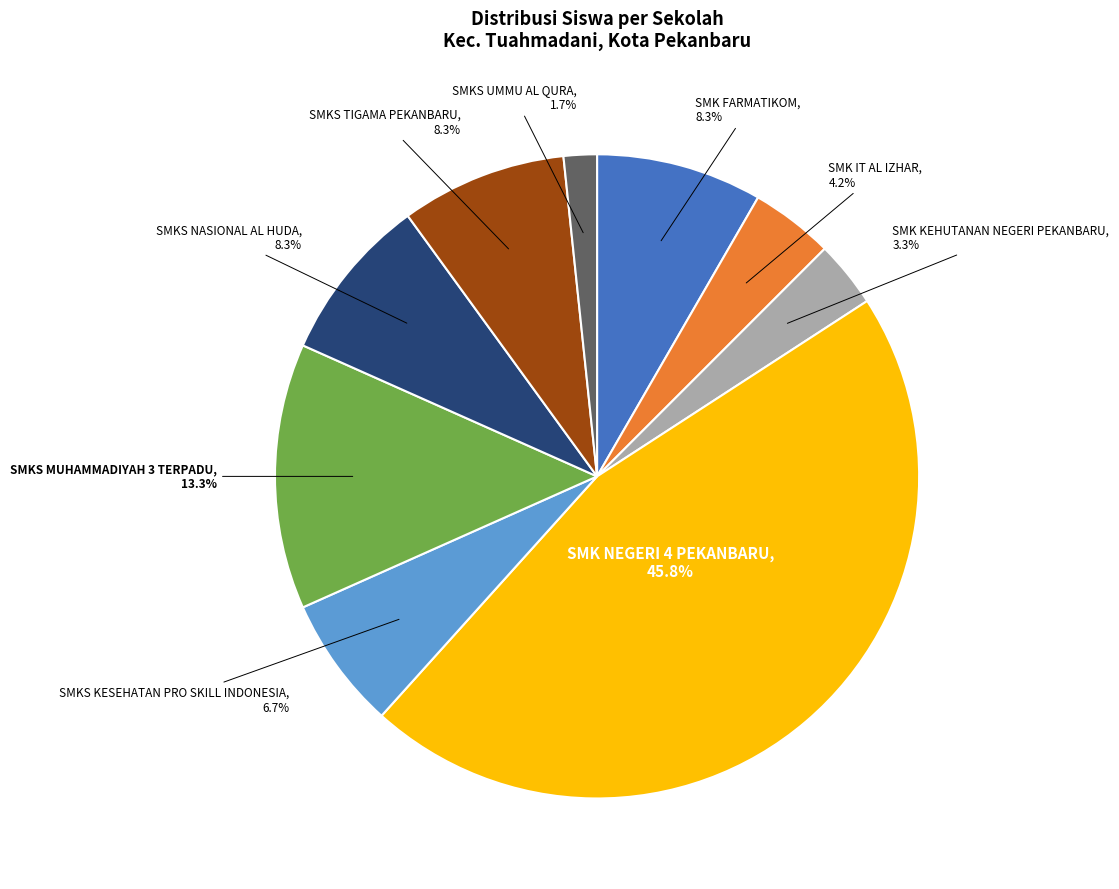

The SMKS TIGAMA PEKANBARU slice represents 21% of the pie. True or false?

False